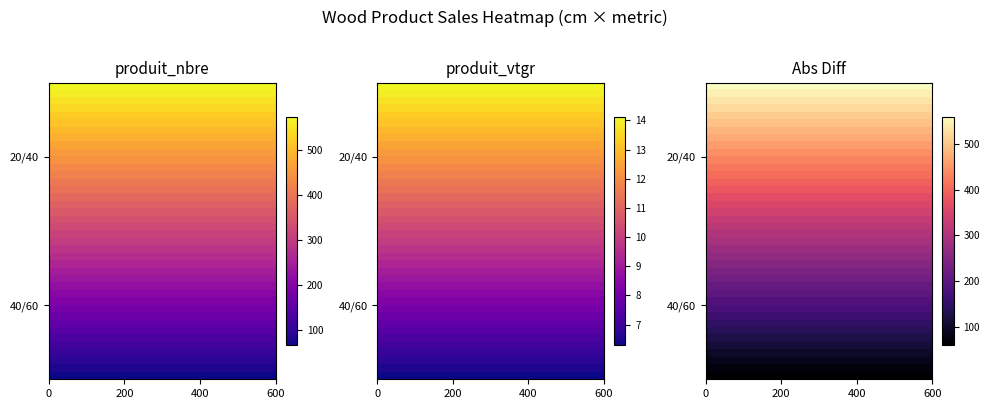

Count the number of categories in the chart.

2